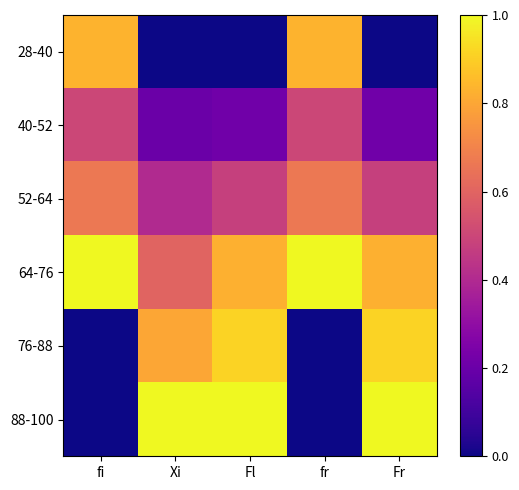

How many data points does each series have?

5